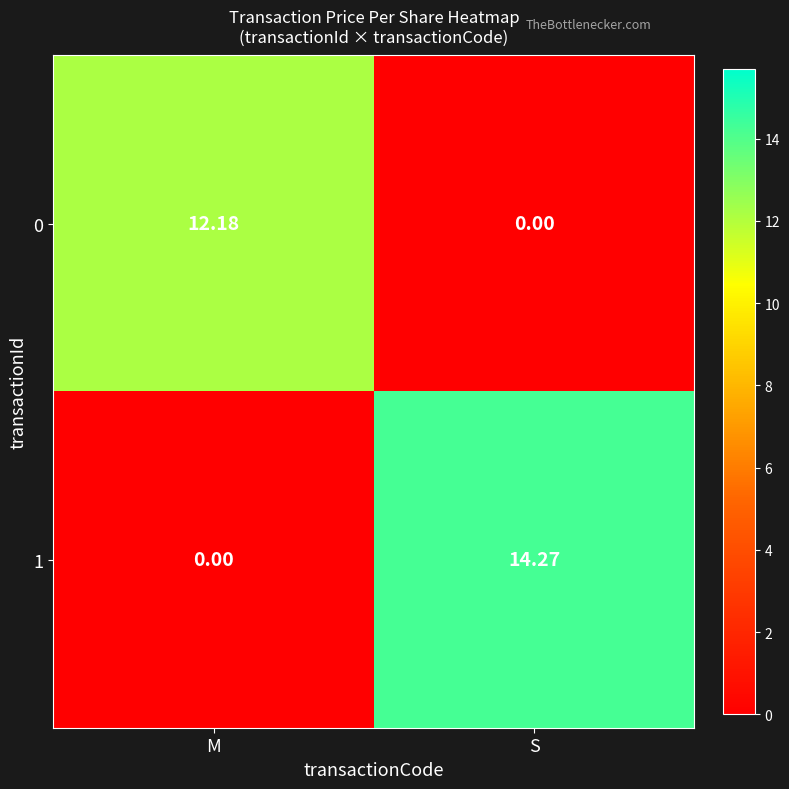

Which label corresponds to the largest value in the chart?

S